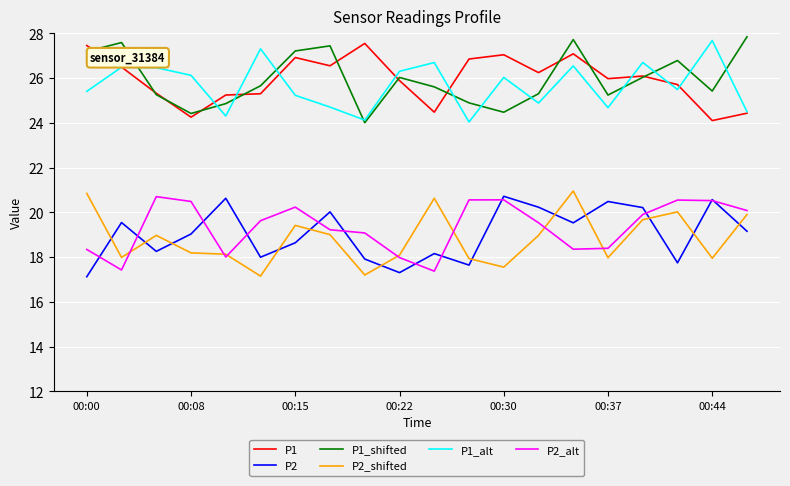

Does the chart have visible grid lines?

Yes